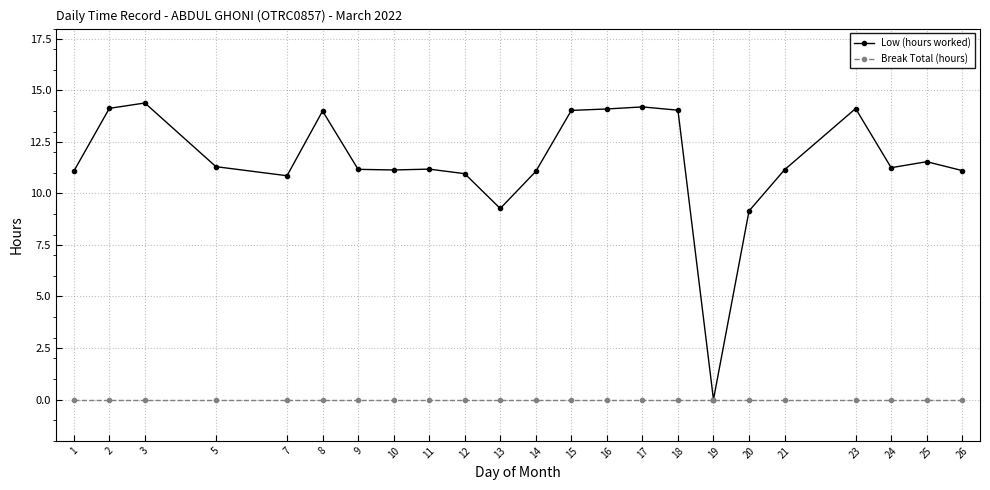

Count the number of data series in this chart.

2